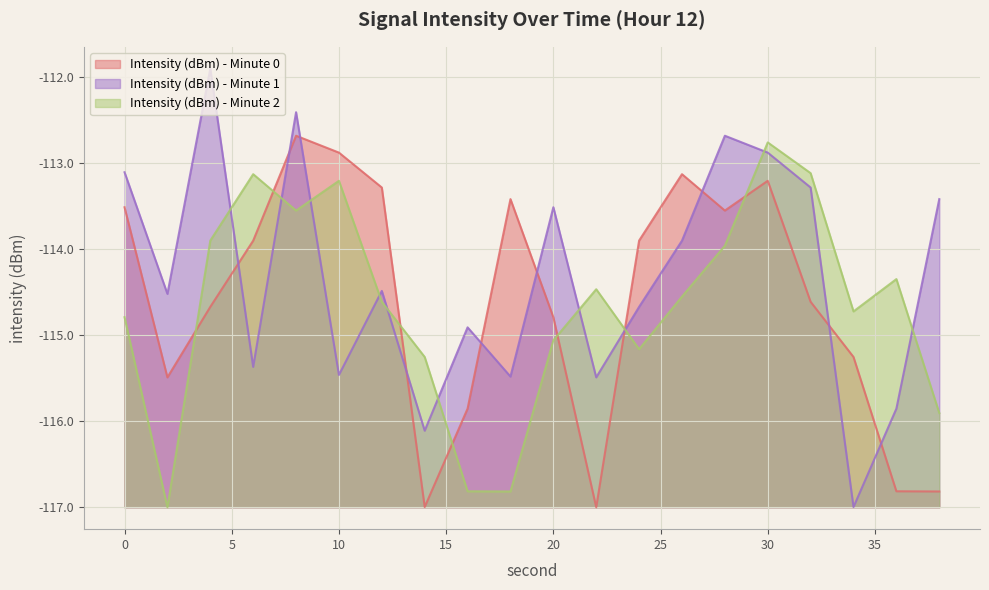

After their last crossing, which series has the higher values: Intensity (dBm) - Minute 2 or Intensity (dBm) - Minute 0?

Intensity (dBm) - Minute 2